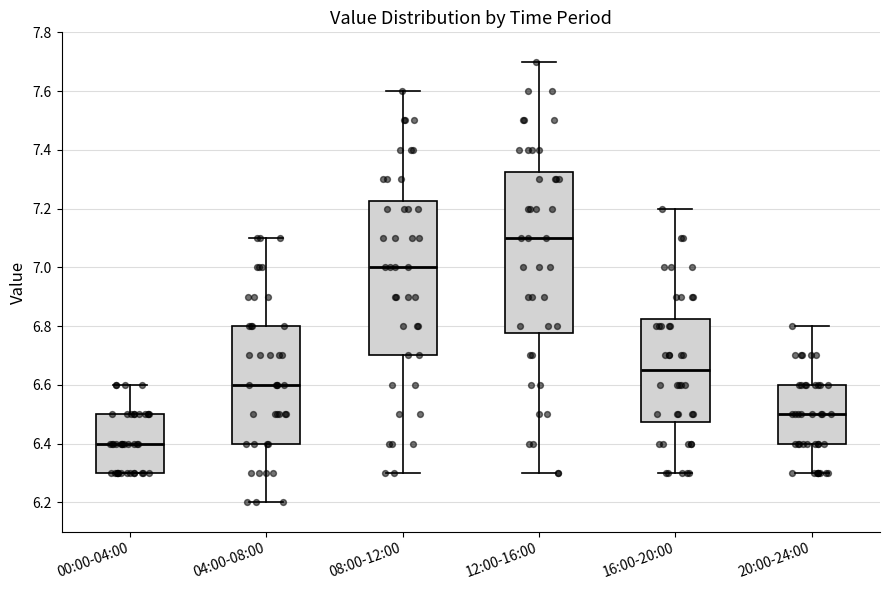

Reading left to right, read every box against the y-axis: the position of its median line, the range the box covers, and the ends of its whiskers. The values are not printed on the chart, so give them approximately, as read against the axis.

00:00-04:00: median 6.40, box 6.30 to 6.50, whiskers 6.30 to 6.60
04:00-08:00: median 6.60, box 6.40 to 6.80, whiskers 6.20 to 7.10
08:00-12:00: median 7.00, box 6.70 to 7.22, whiskers 6.30 to 7.60
12:00-16:00: median 7.10, box 6.78 to 7.32, whiskers 6.30 to 7.70
16:00-20:00: median 6.66, box 6.48 to 6.82, whiskers 6.30 to 7.20
20:00-24:00: median 6.50, box 6.40 to 6.60, whiskers 6.30 to 6.80